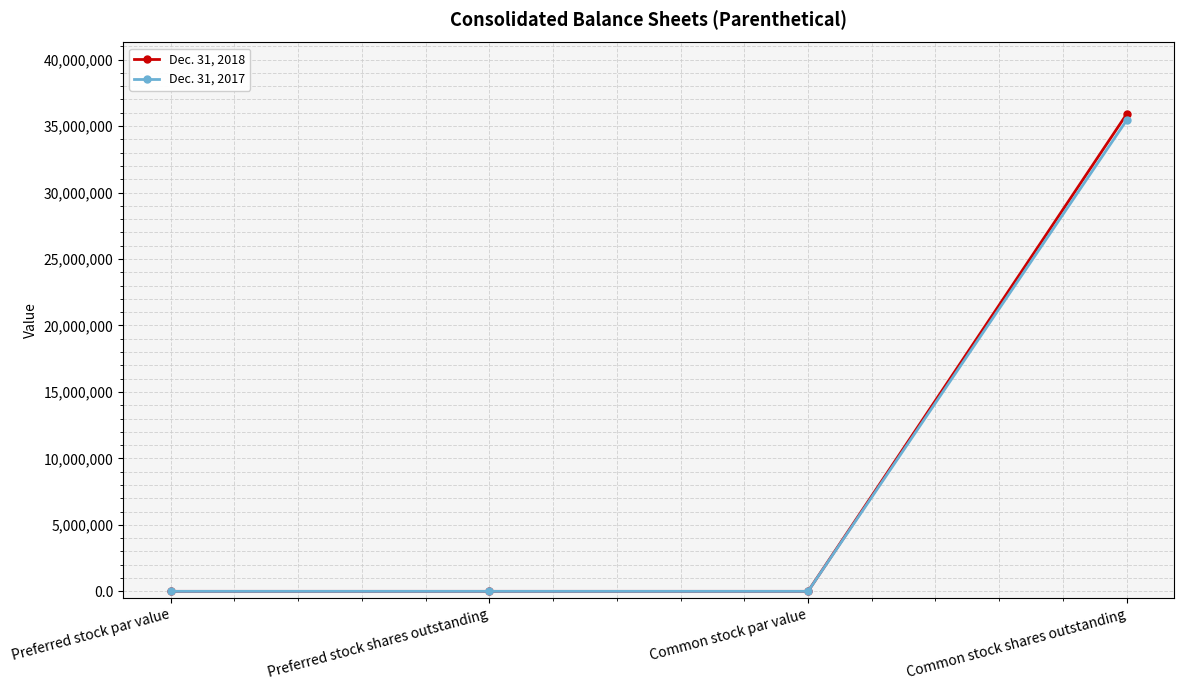

List the series in order of their peak value, lowest first.

Dec. 31, 2017, Dec. 31, 2018